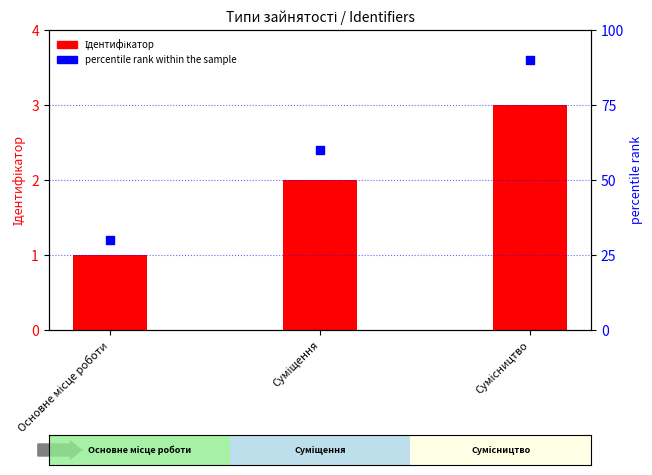

Which series contains the lowest Y value?

Ідентифікатор